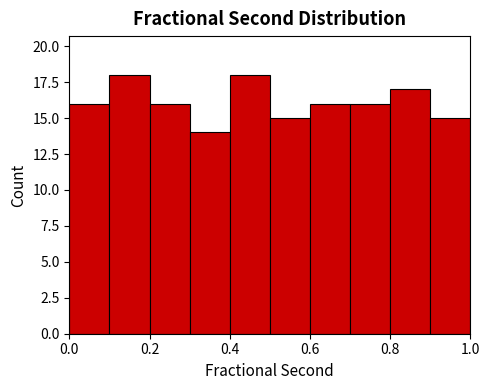

Reading left to right, list every bar in this chart as the range it spans on the x-axis followed by its height. The values are not printed on the chart, so give them approximately, as read against the axis.

0.0 to 0.1: 16
0.1 to 0.2: 18
0.2 to 0.3: 16
0.3 to 0.4: 14
0.4 to 0.5: 18
0.5 to 0.6: 15
0.6 to 0.7: 16
0.7 to 0.8: 16
0.8 to 0.9: 17
0.9 to 1.0: 15